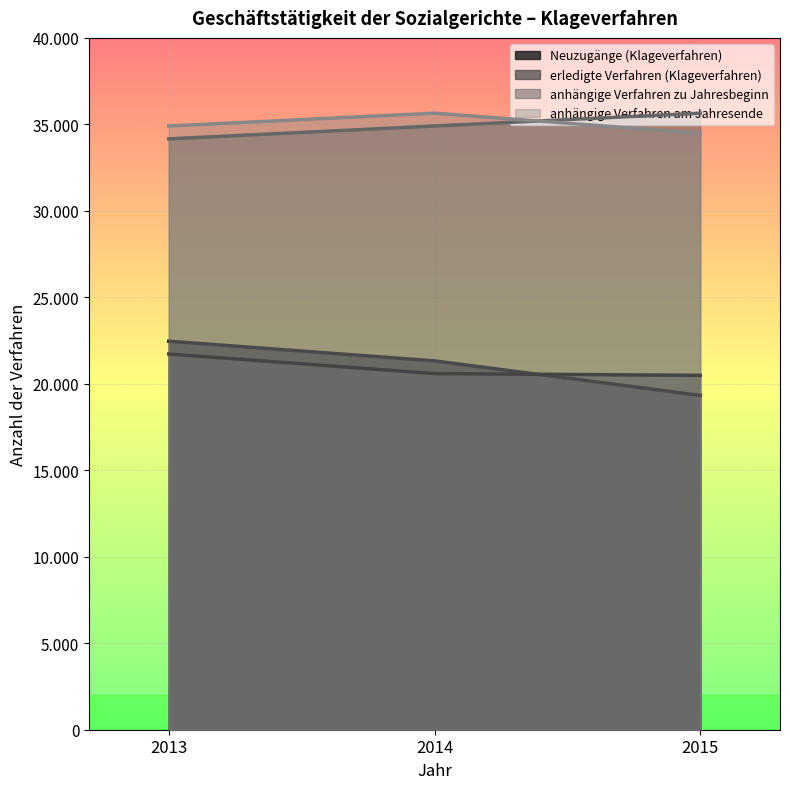

Is it true that erledigte Verfahren (Klageverfahren) equals 20488 at 2015?

True